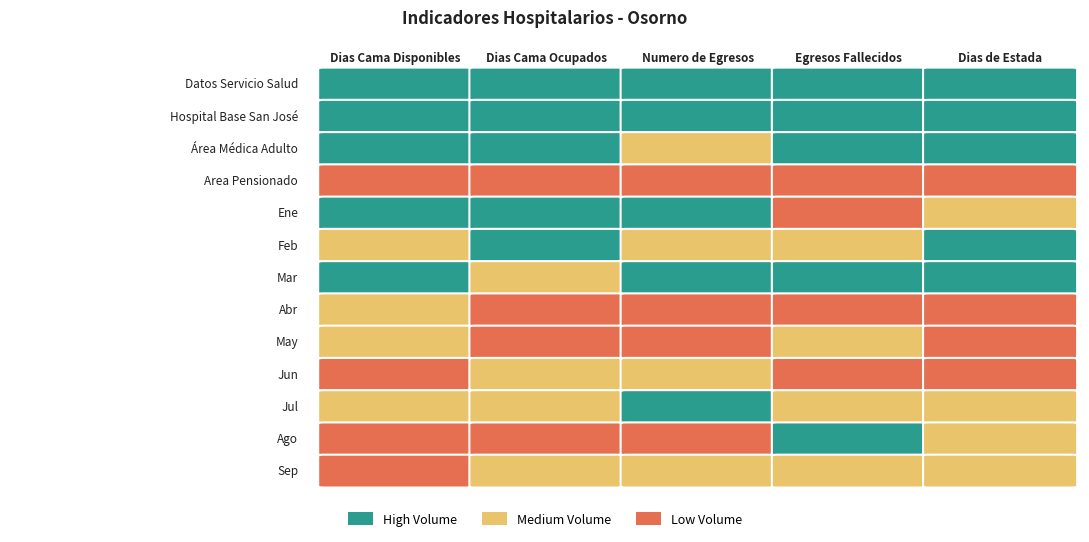

What is the difference between the maximum and minimum values in the Egresos Fallecidos series?

507